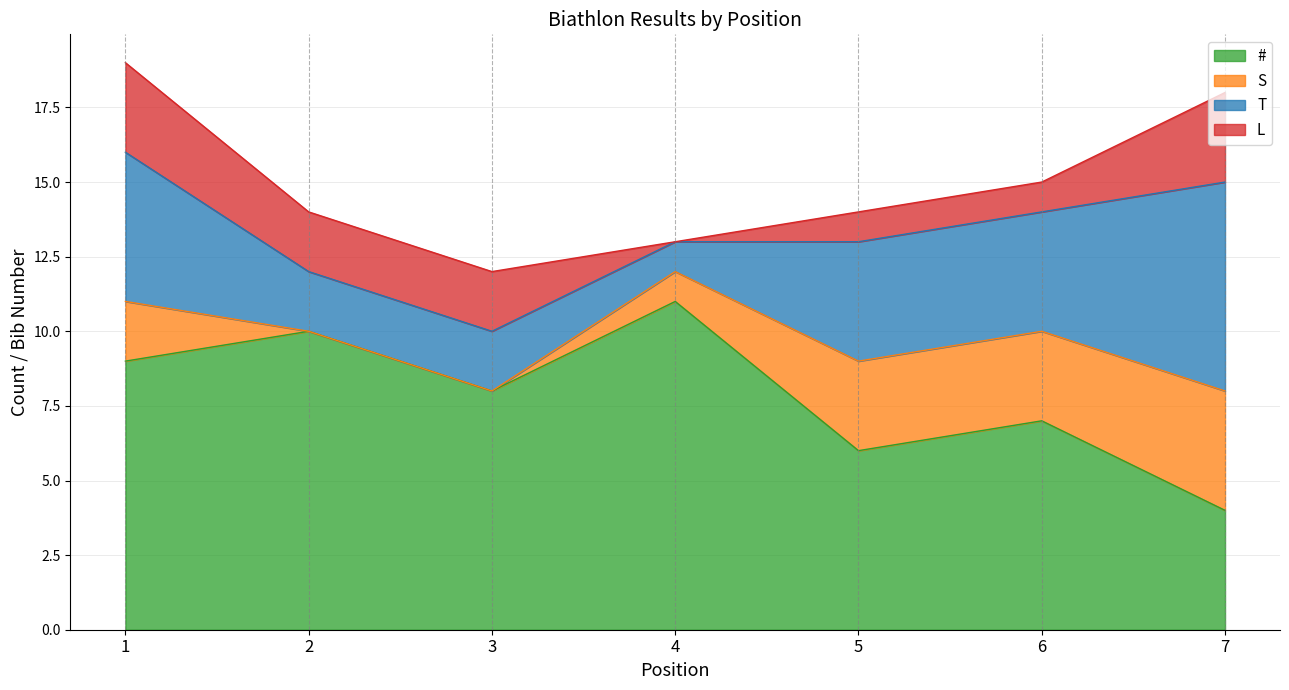

At how many categories does at least one series exceed 10?

1